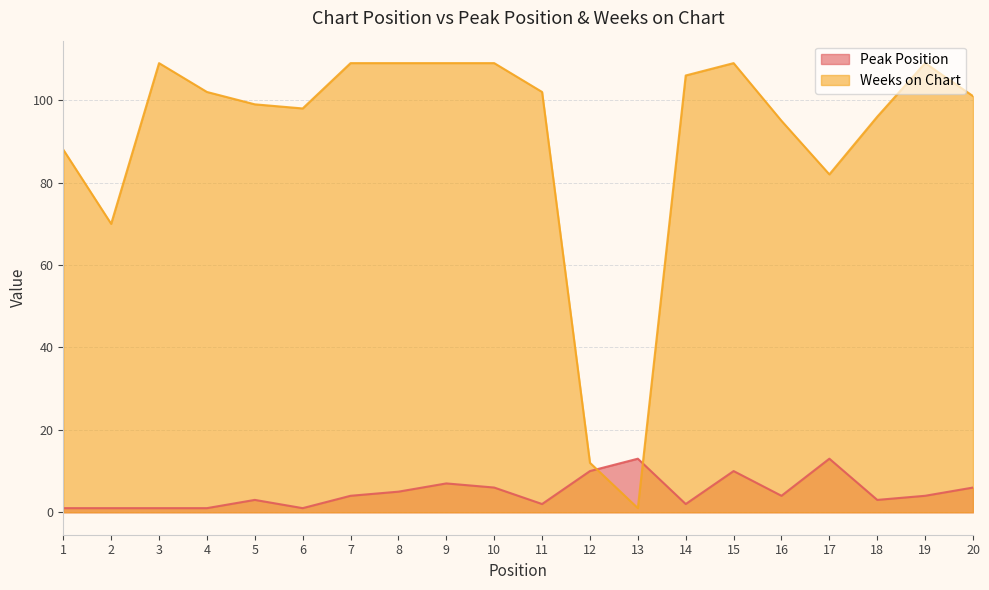

What is the total value across all series at 8?

114